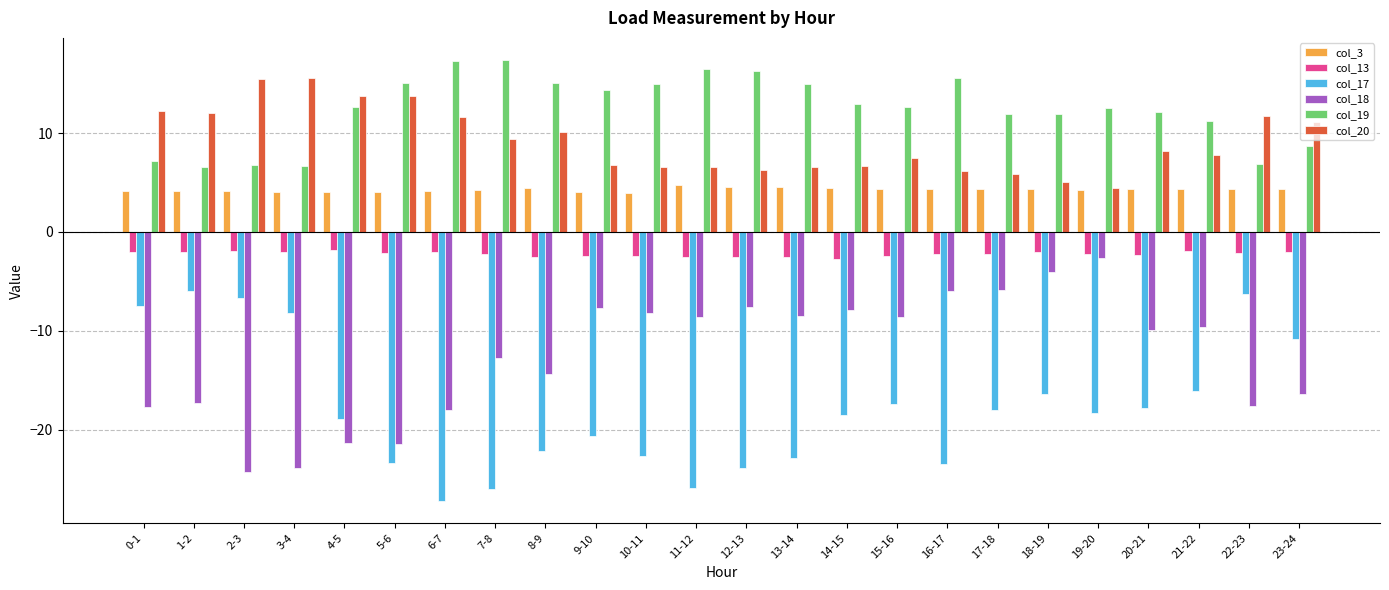

What is the difference between the col_20 values at 20-21 and 19-20?

3.8